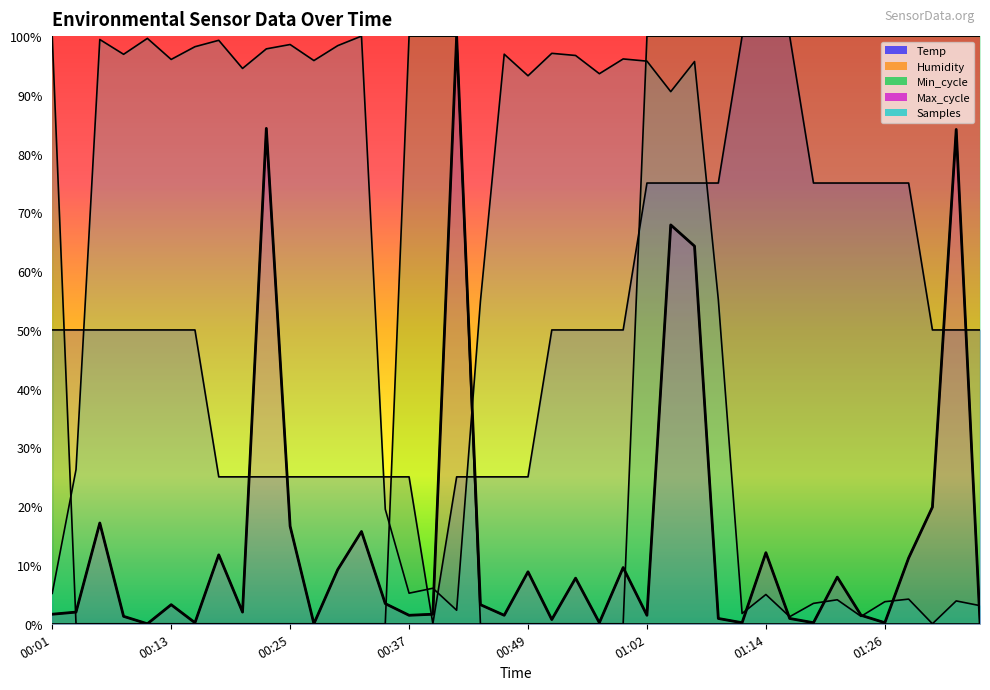

Between which two adjacent categories do Temp and Samples first intersect?

00:03 and 00:06